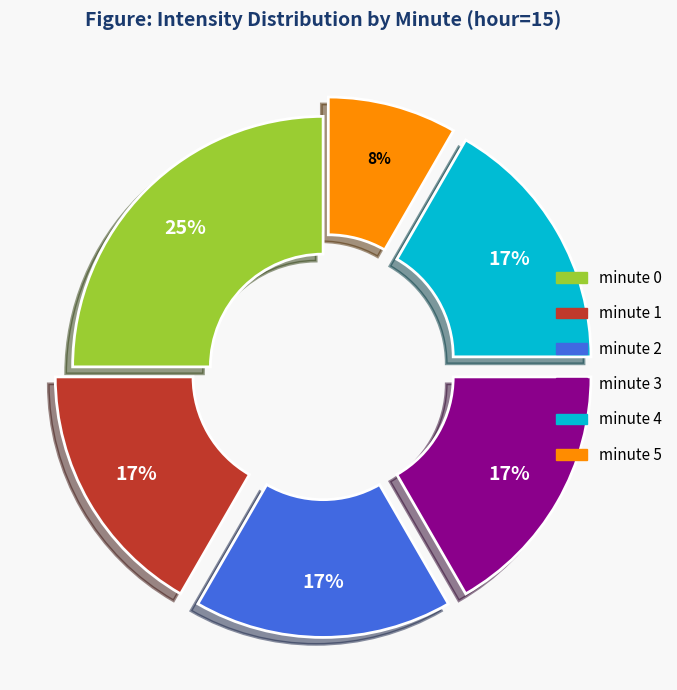

How many slices are in this pie chart?

6